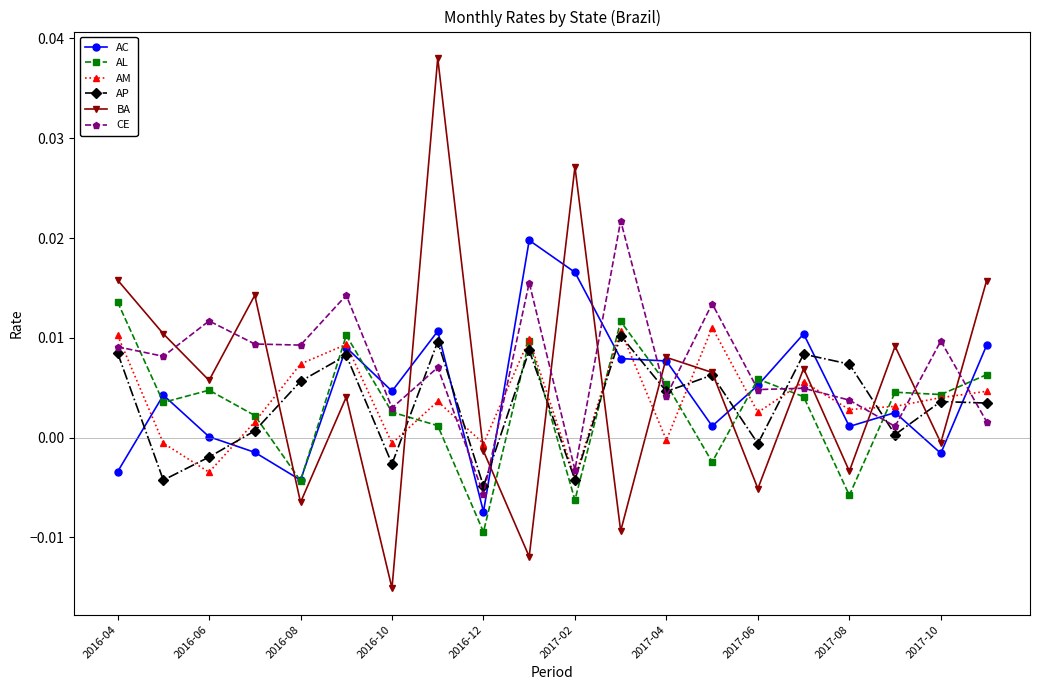

True or false: CE and AM cross at least once.

True